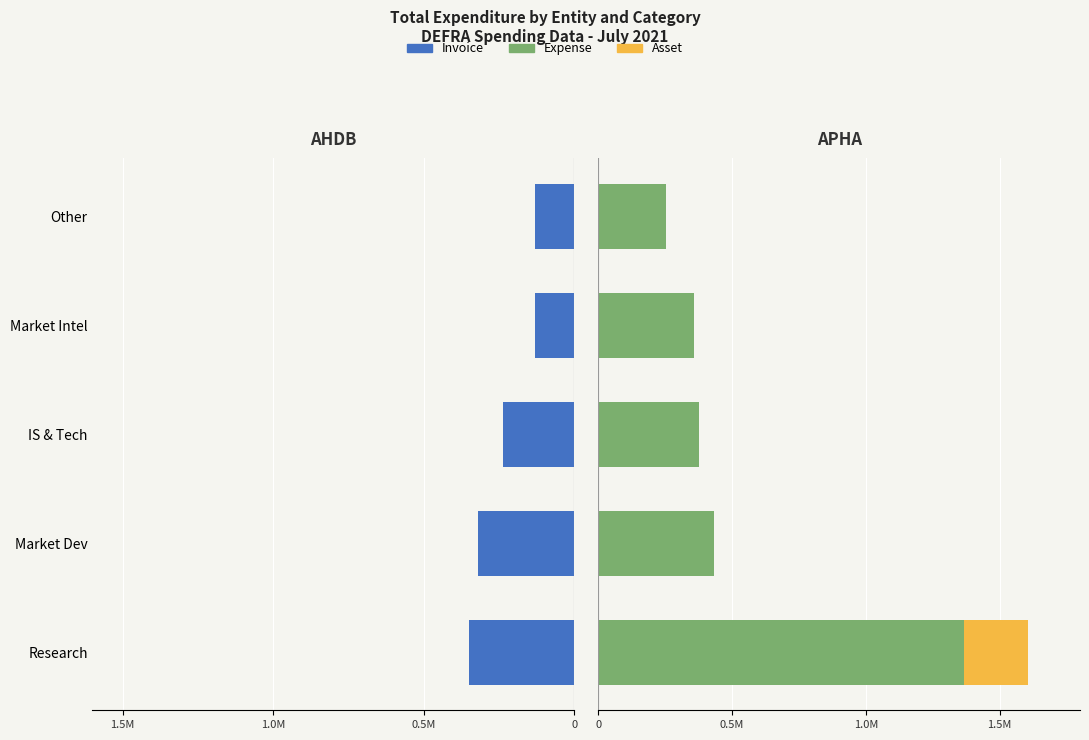

Which series changed the most between Research and Market Intel?

Expense